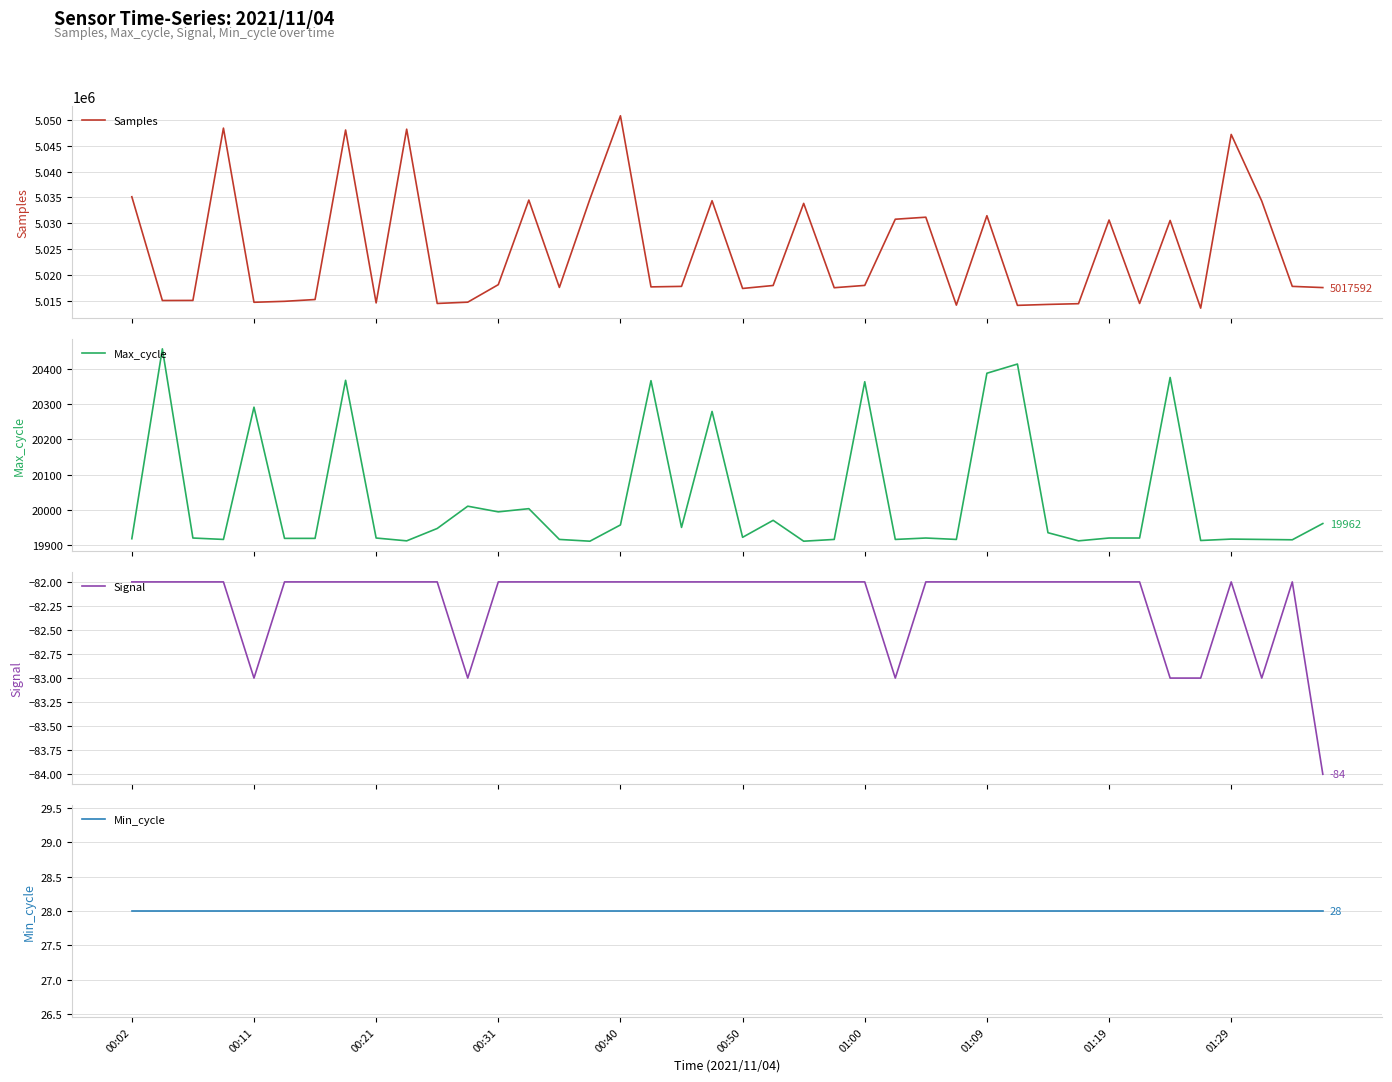

True or false: Min_cycle and Samples cross at least once.

False